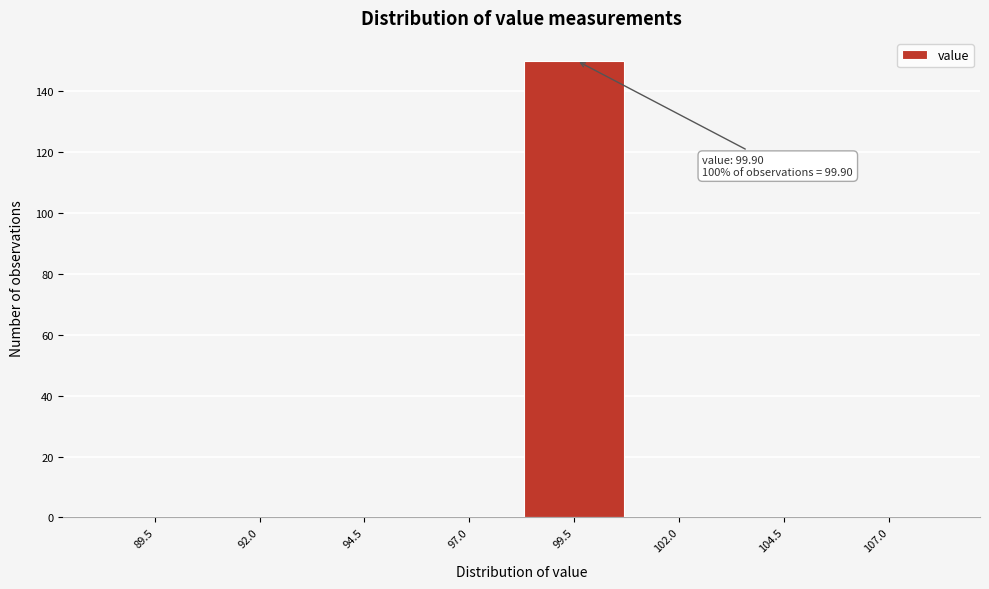

Reading right to left, transcribe all the data shown in this chart.

107.0=0	104.5=0	102.0=0	99.5=150	97.0=0	94.5=0	92.0=0	89.5=0